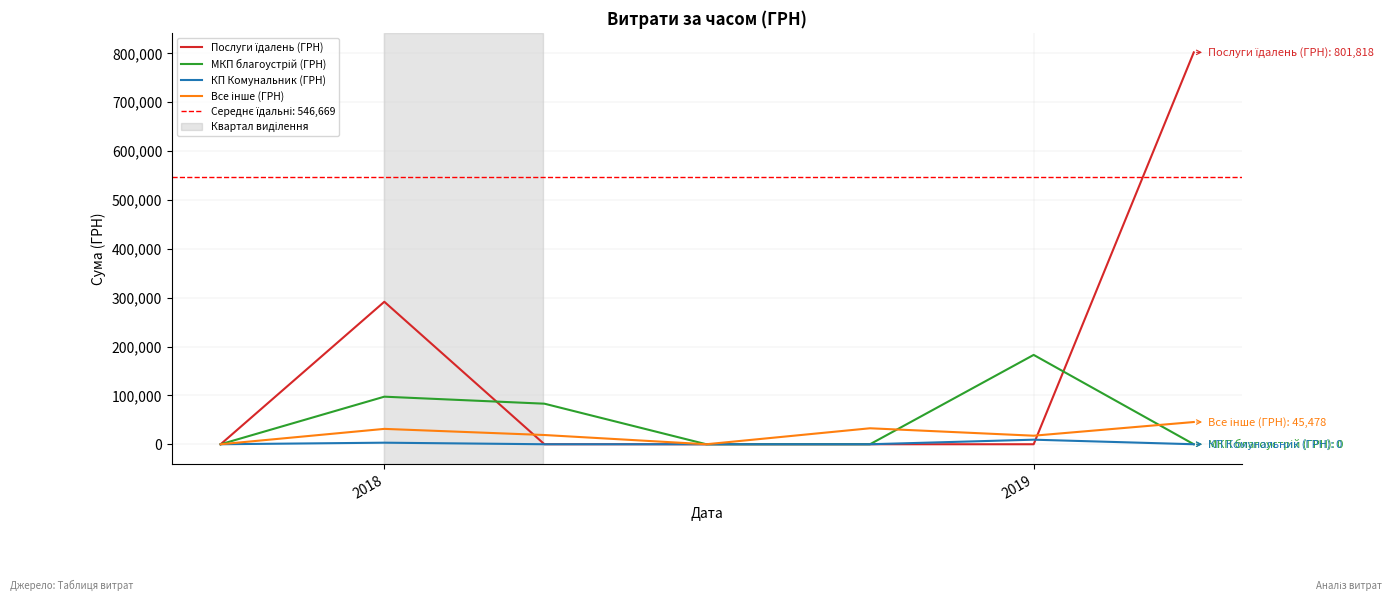

In Все інше (ГРН), how many points are higher than both neighbors (excluding endpoints)?

2